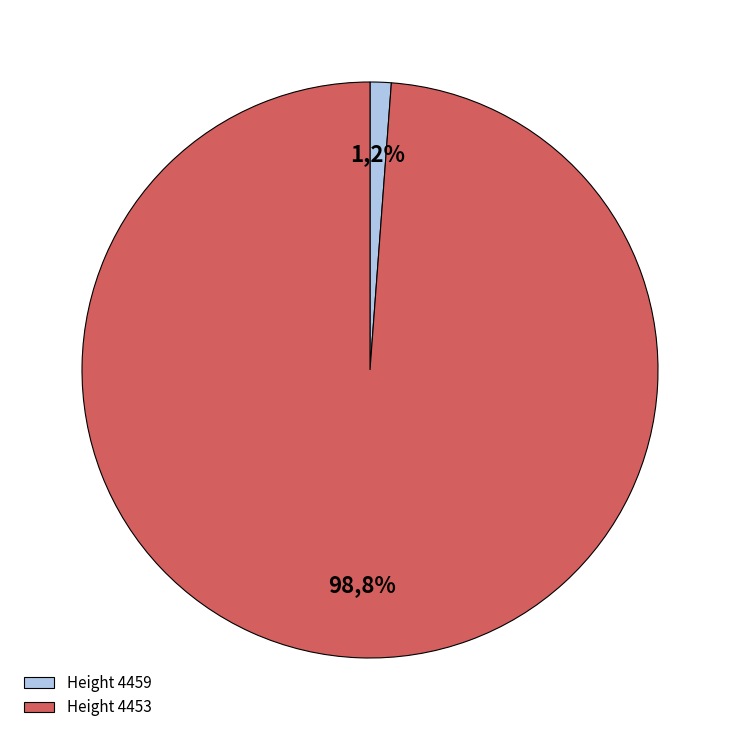

What percentage is the 4453 slice, to the nearest percent?

99%